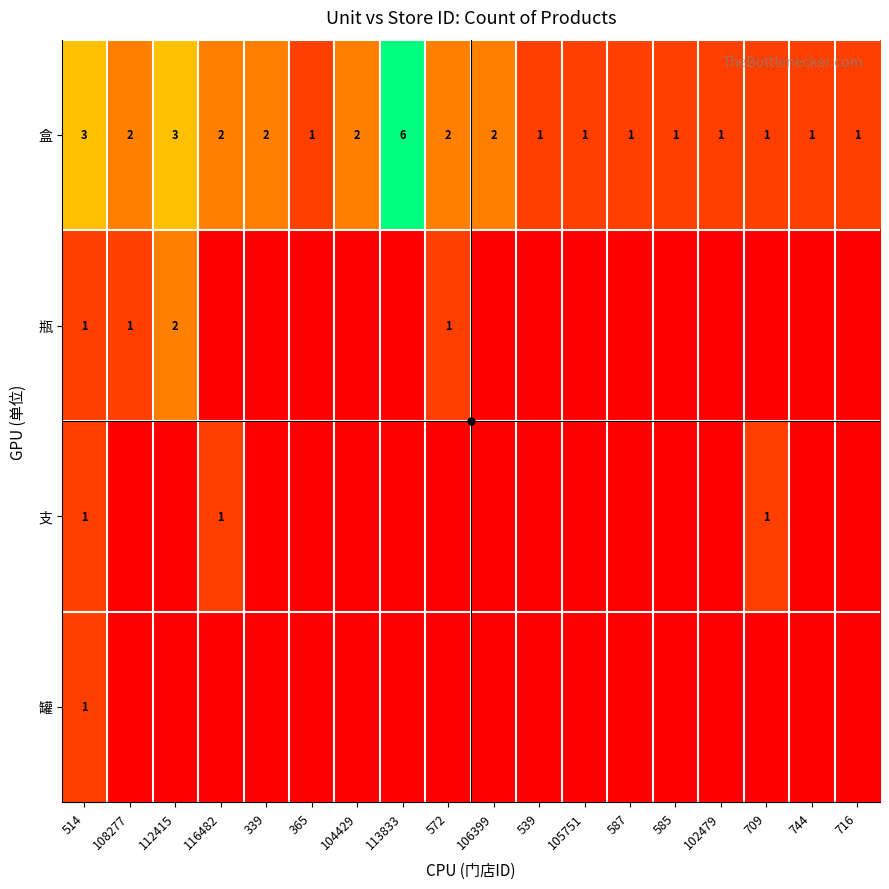

The 盒 series shows 5 at 514. True or false?

False